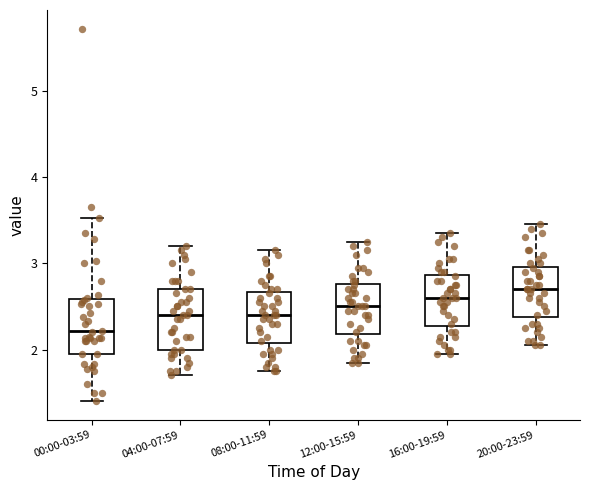

Where does the upper whisker of the box for 08:00-11:59 end on the y-axis? The values are not printed on the chart, so give them approximately, as read against the axis.

3.2